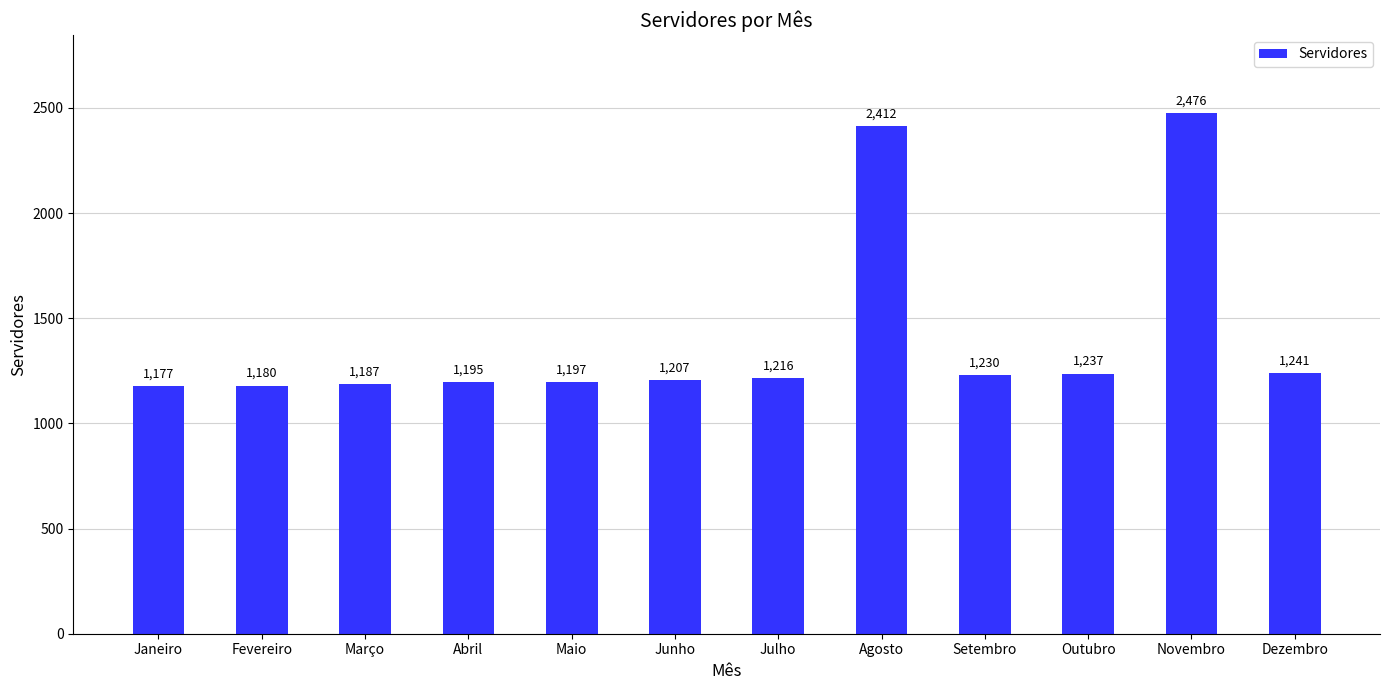

At which category does the chart reach its peak across all series?

Novembro